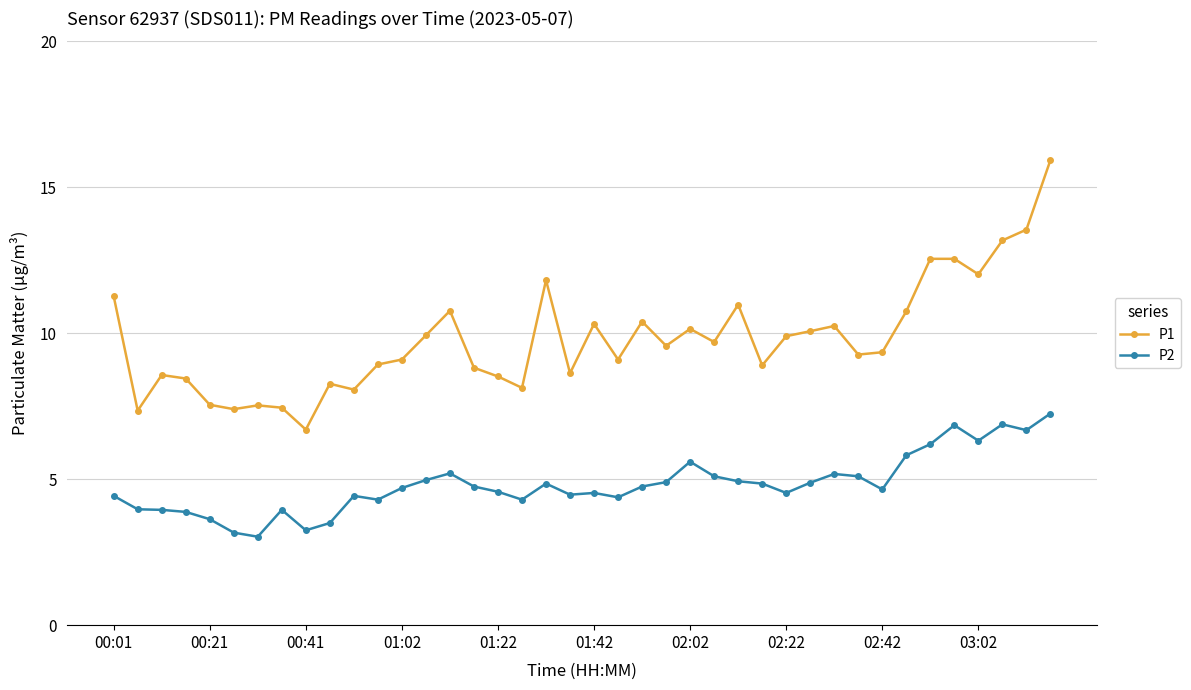

True or false: P2 has more than 0 interior local peaks.

True